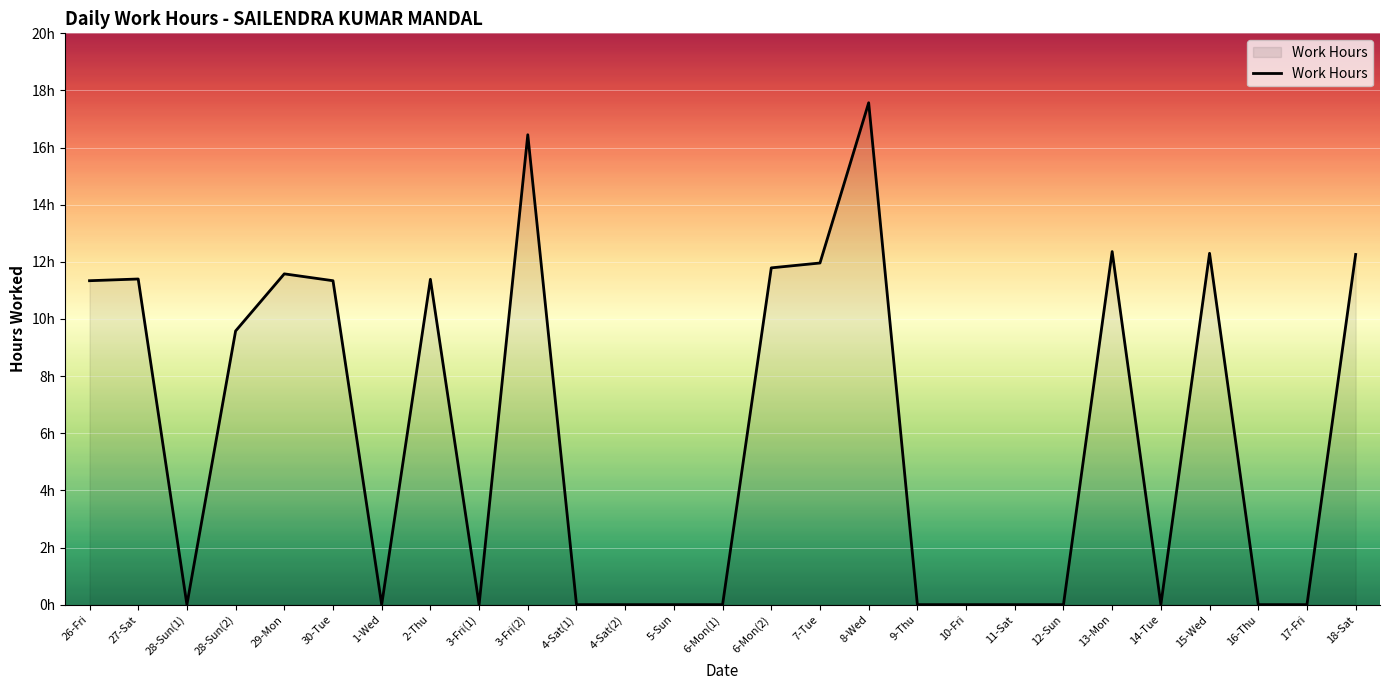

Is it true that the value at 9-Thu is 0.0?

True